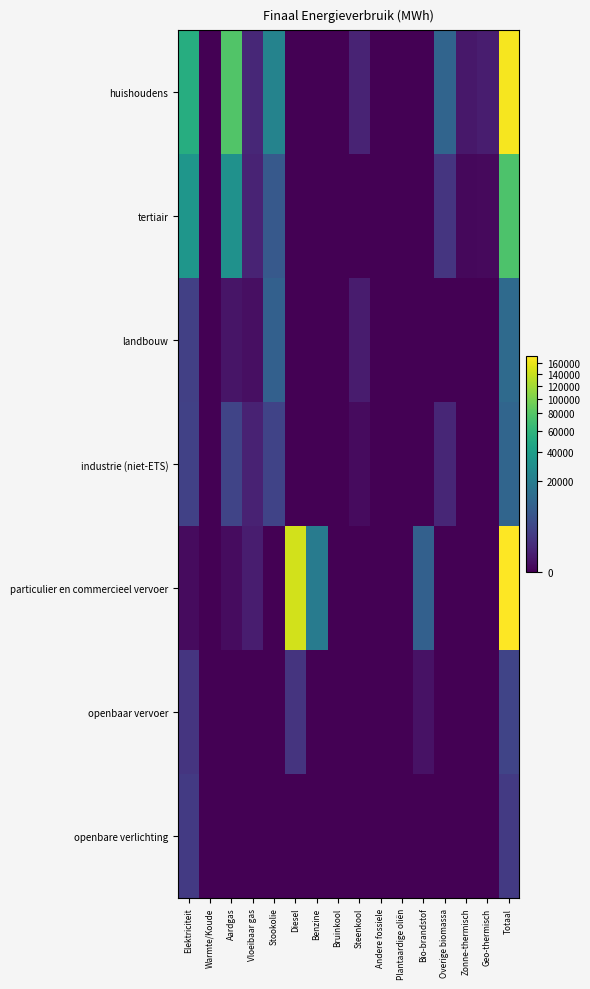

Rank the series at Bio-brandstof from lowest to highest value.

huishoudens, tertiair, landbouw, industrie (niet-ETS), openbare verlichting, openbaar vervoer, particulier en commercieel vervoer